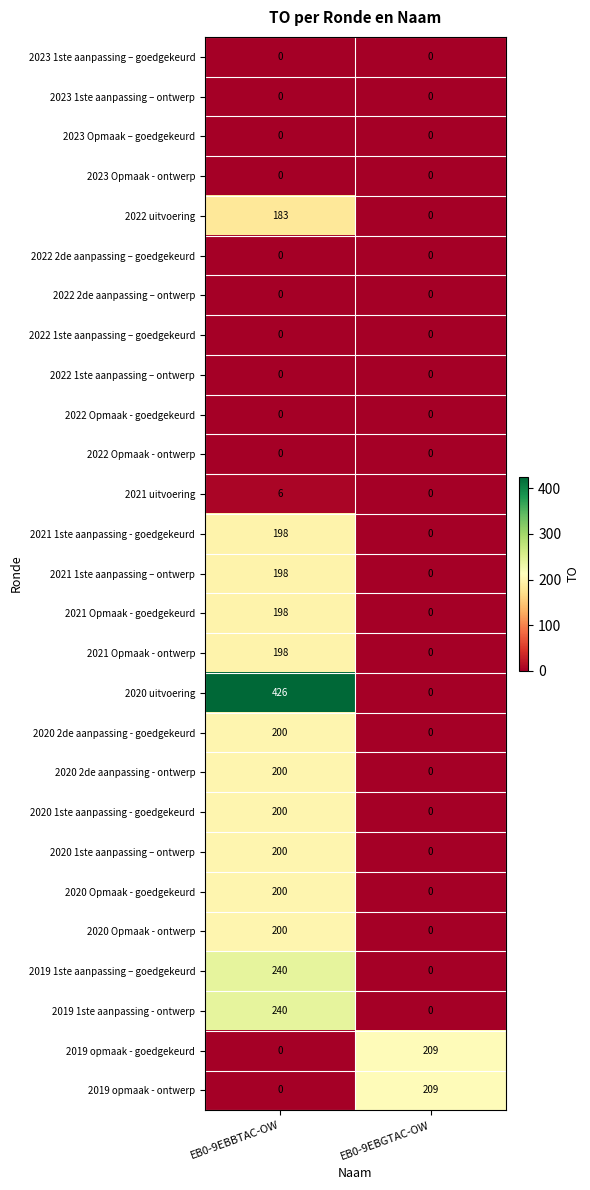

What is the total value across all series at EB0-9EBGTAC-OW?

418